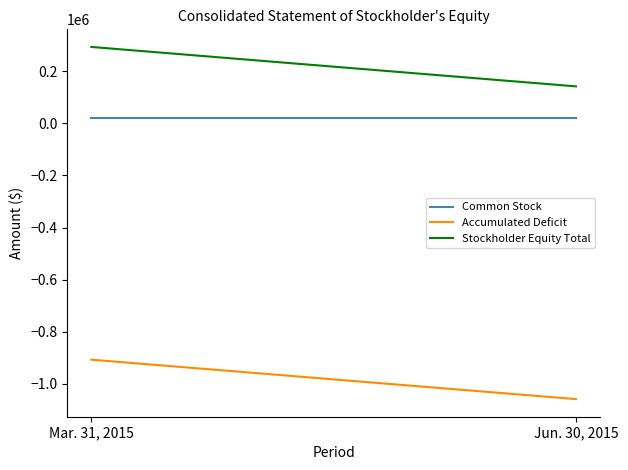

How many distinct data groups are displayed?

3